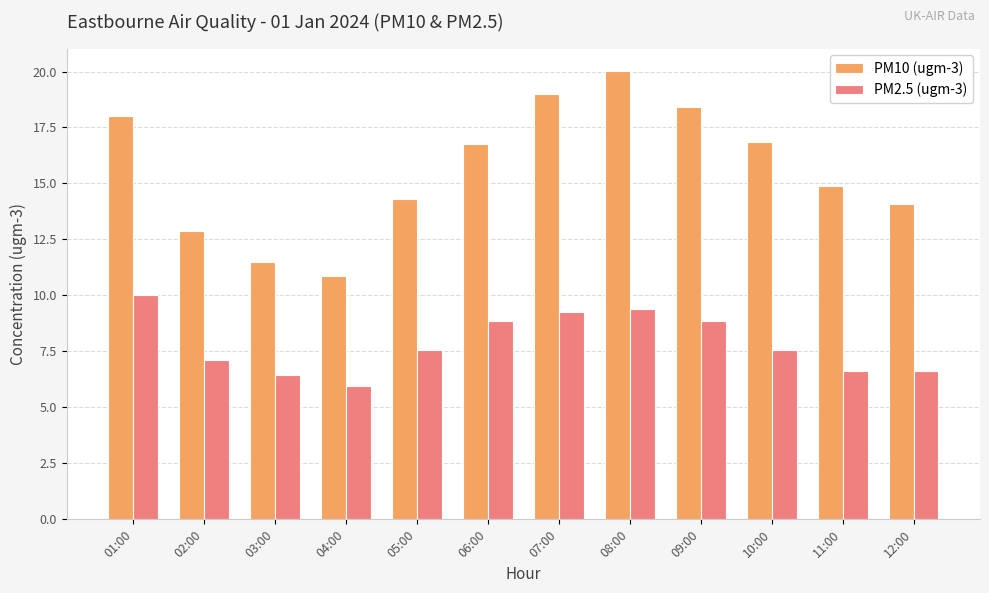

How many groups of bars are there?

12